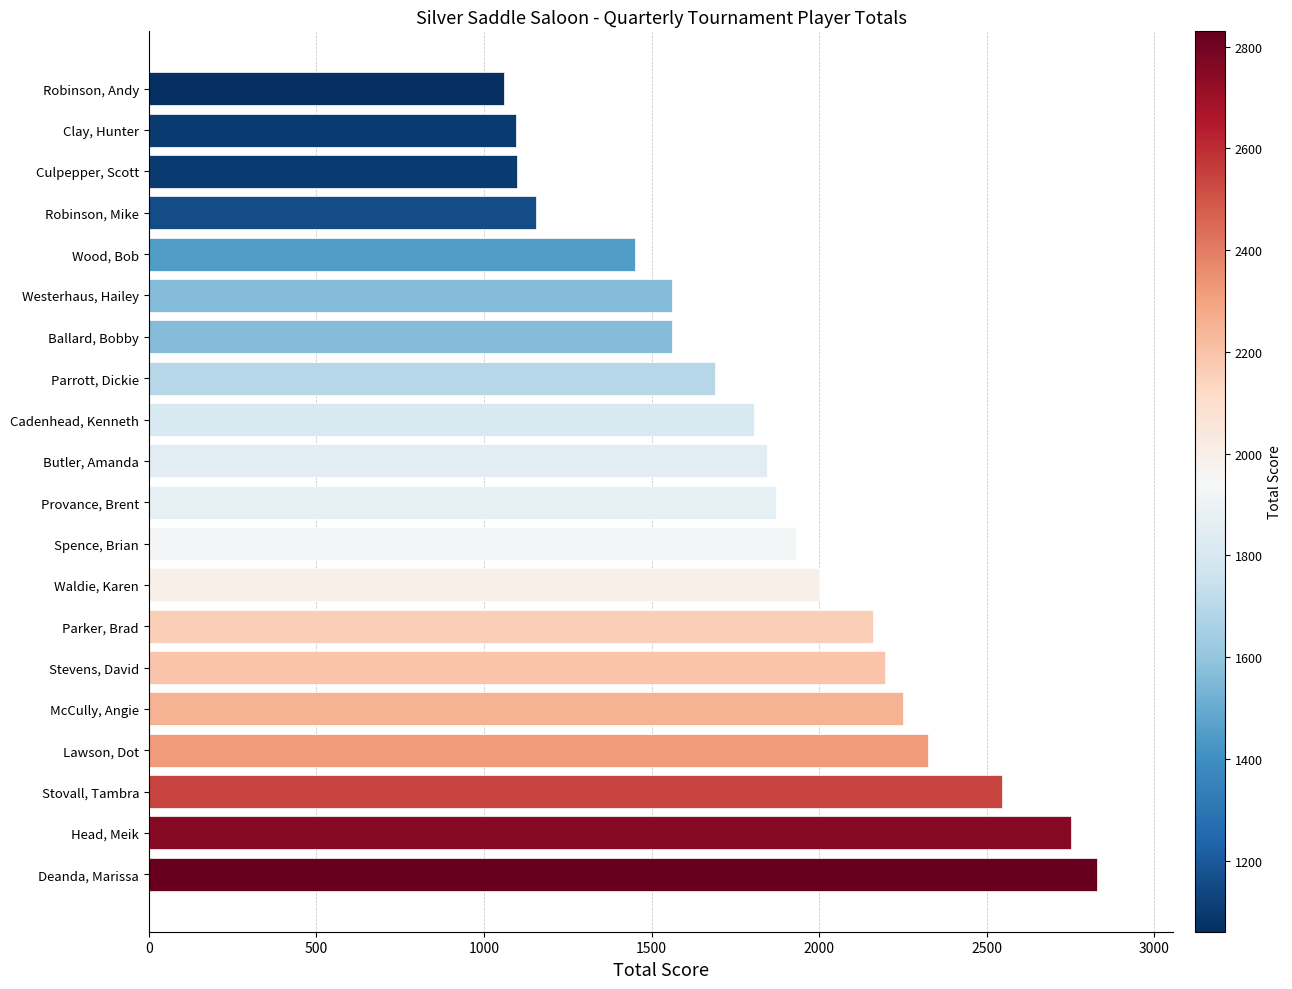

At which label is the value closest to 1945?

Spence, Brian